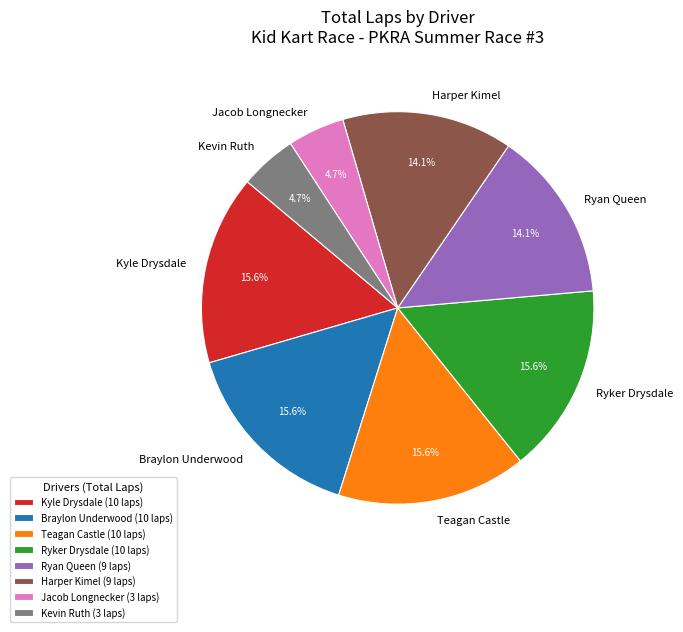

Does Ryan Queen represent more than half of the total?

No